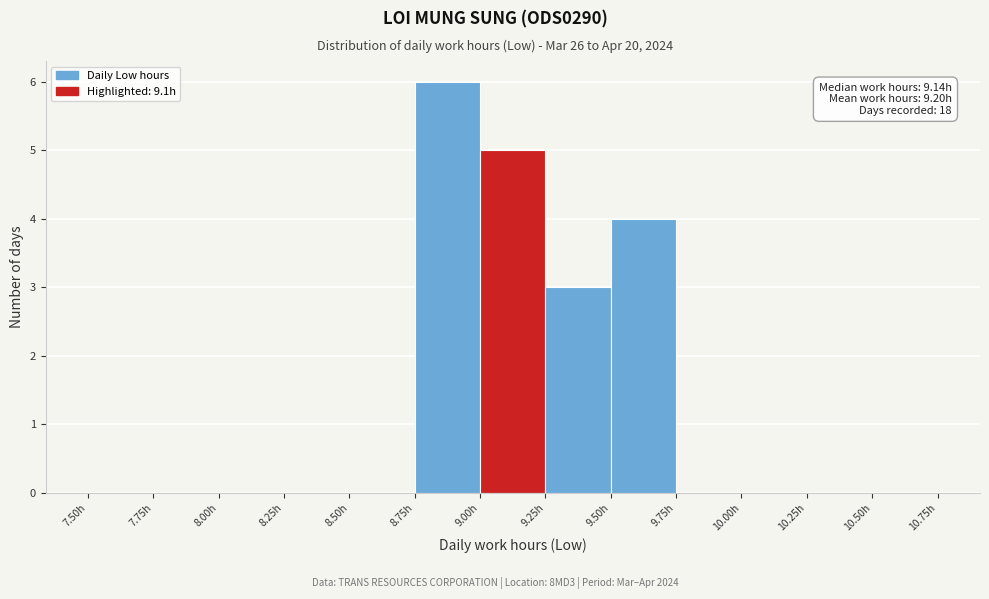

Over which range of the x-axis is the bar tallest?

8.75 to 9.00